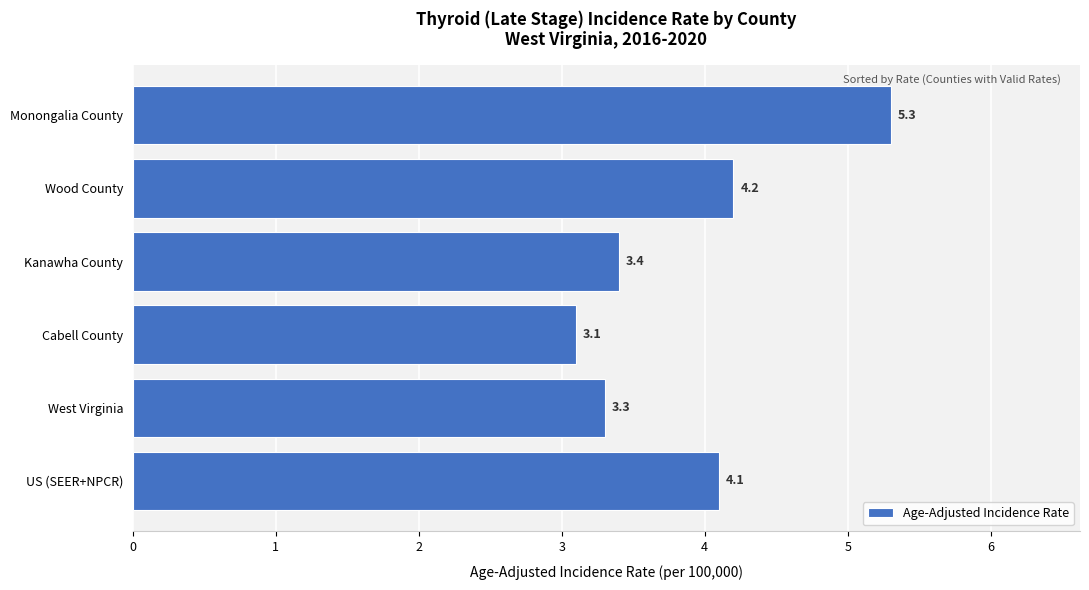

What is the sum of the values at Kanawha County and Monongalia County?

8.7